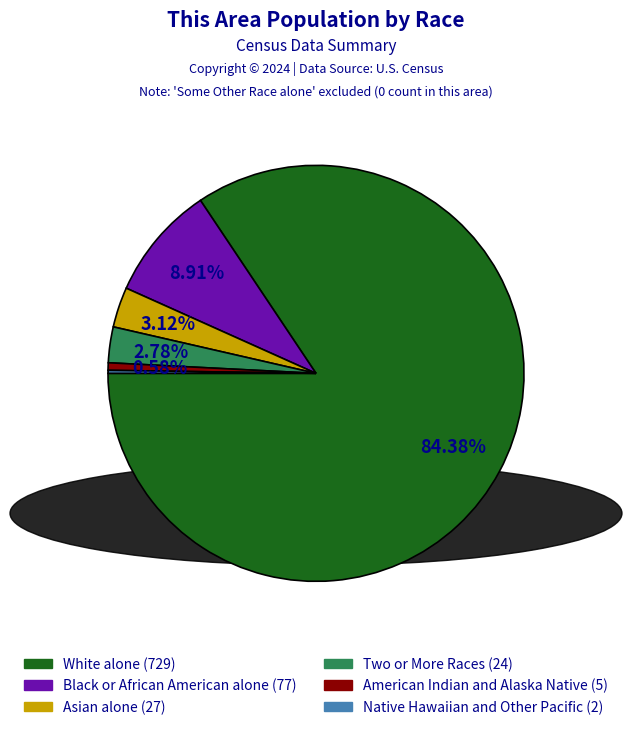

Is there any slice that represents more than half of the pie?

Yes